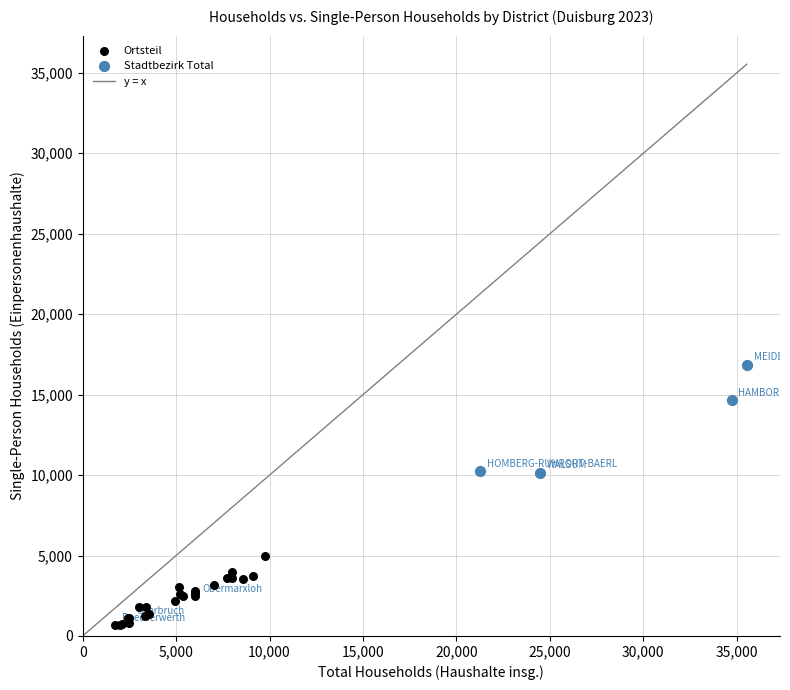

Which series has the widest spread of Y values?

Stadtbezirk Total